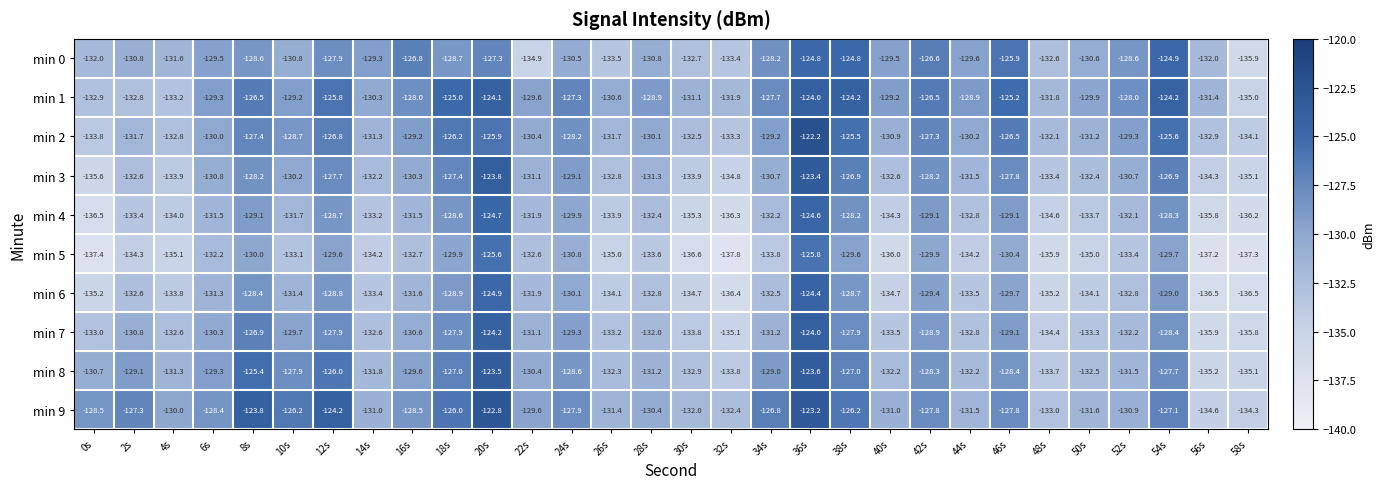

The min 0 series shows -48.5 at 28s. True or false?

False